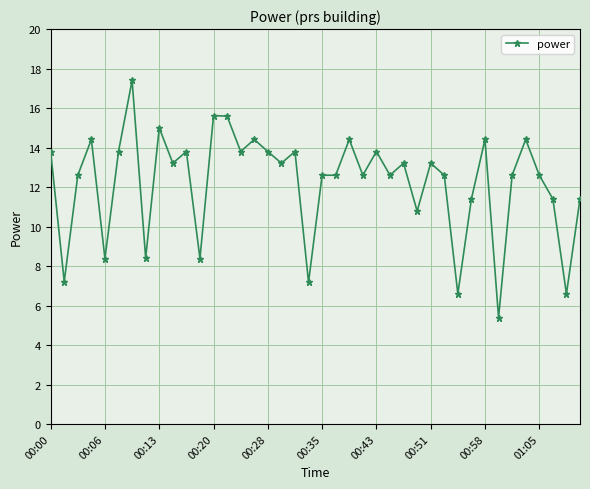

Reading right to left, what are all the values shown in this chart?

11.4	6.6	11.4	12.6	14.4	12.6	5.4	14.4	11.4	6.6	12.6	13.2	10.8	13.2	12.6	13.8	12.6	14.4	12.6	12.6	7.2	13.8	13.2	13.8	14.4	13.8	15.6	15.6	8.4	13.8	13.2	15.0	8.4	17.4	13.8	8.4	14.4	12.6	7.2	13.8